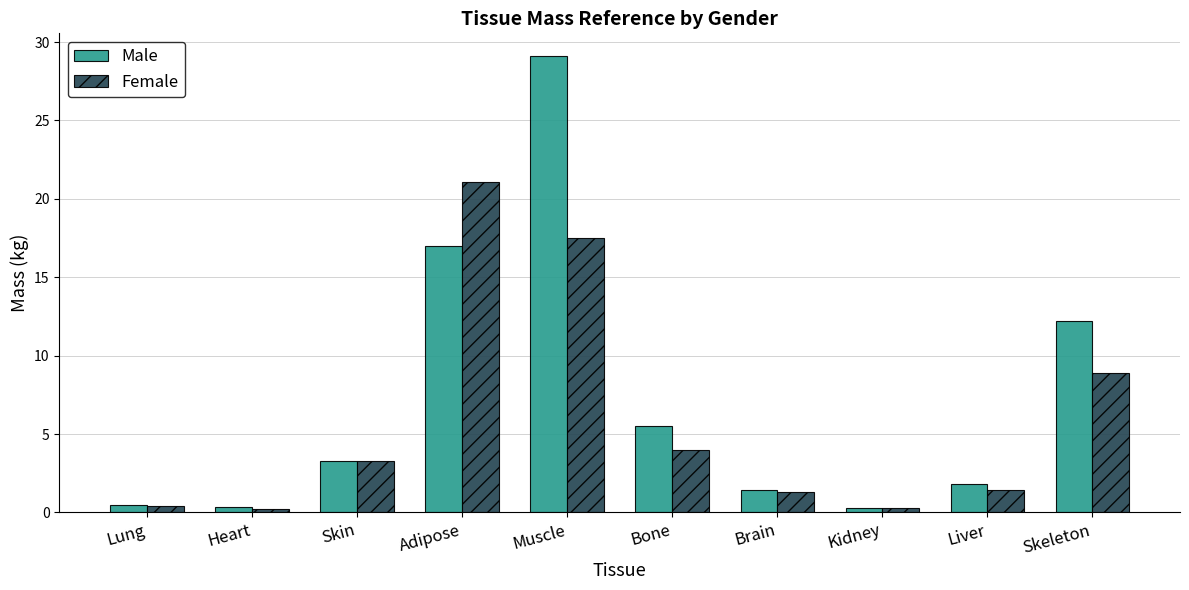

Which series has the largest range (max minus min)?

Male